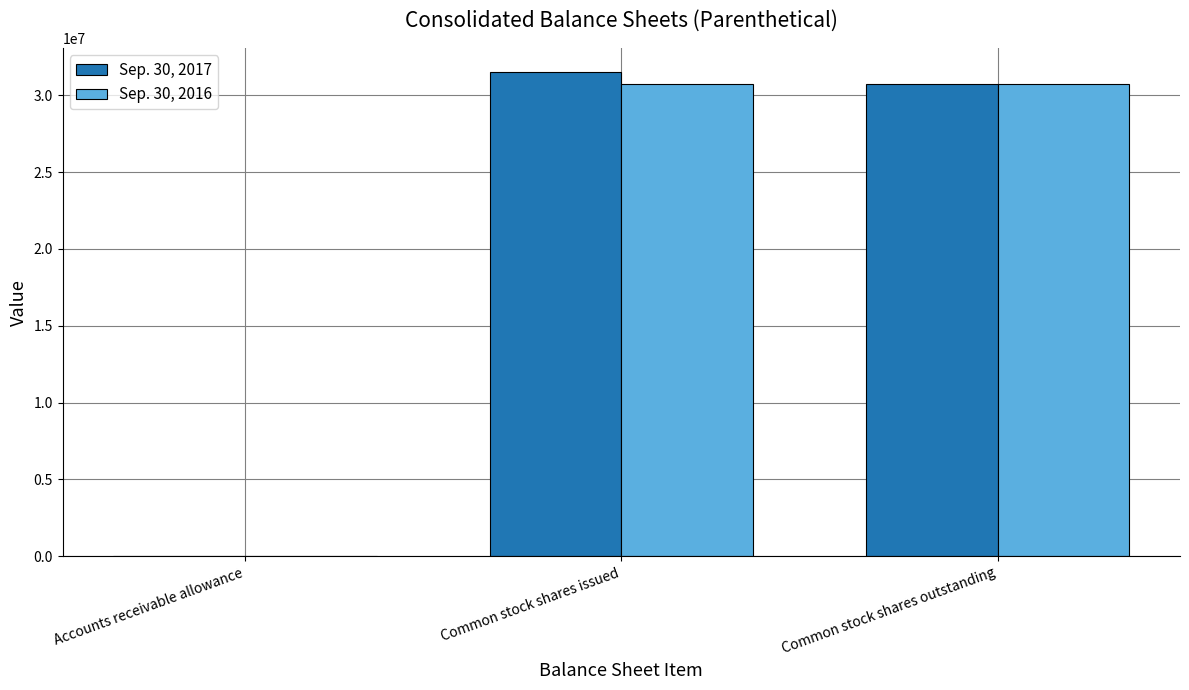

The Sep. 30, 2017 series shows 8709251 at Common stock shares outstanding. True or false?

False